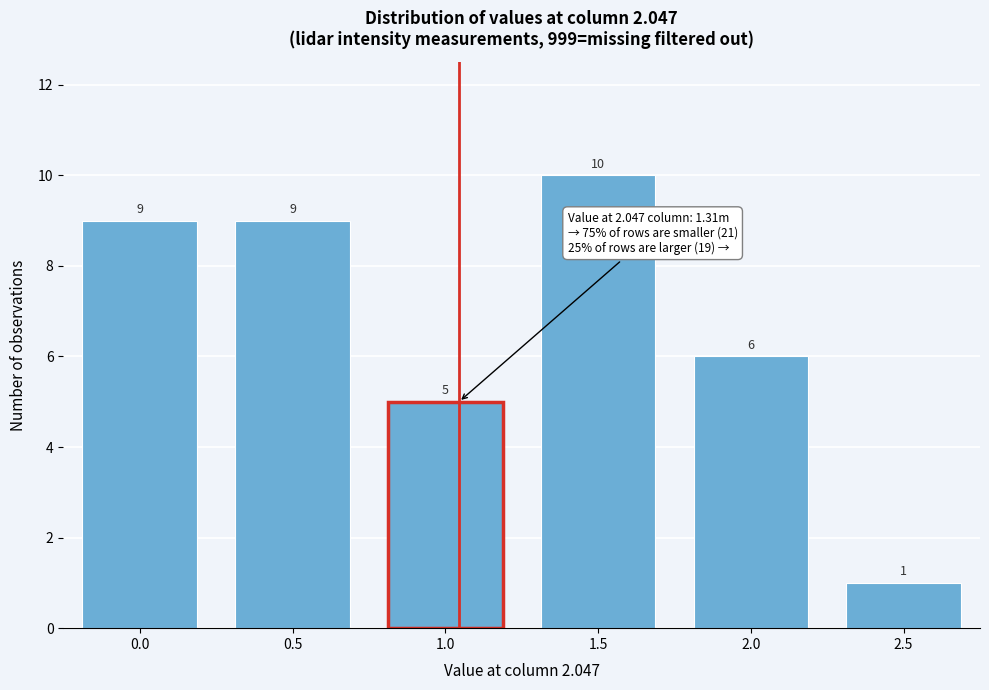

Reading left to right, what are all the values shown in this chart?

0.0=9	0.5=9	1.0=5	1.5=10	2.0=6	2.5=1